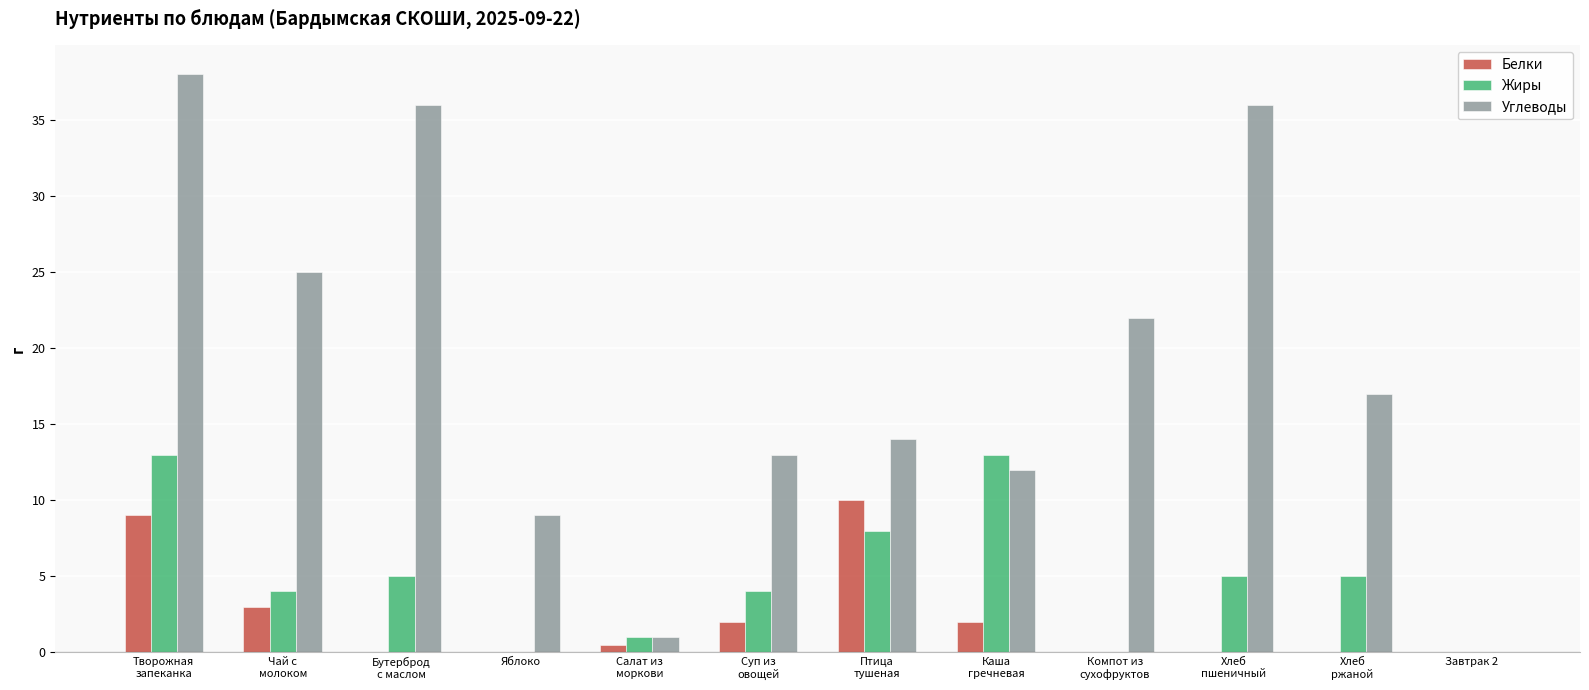

Are the bars horizontal?

No